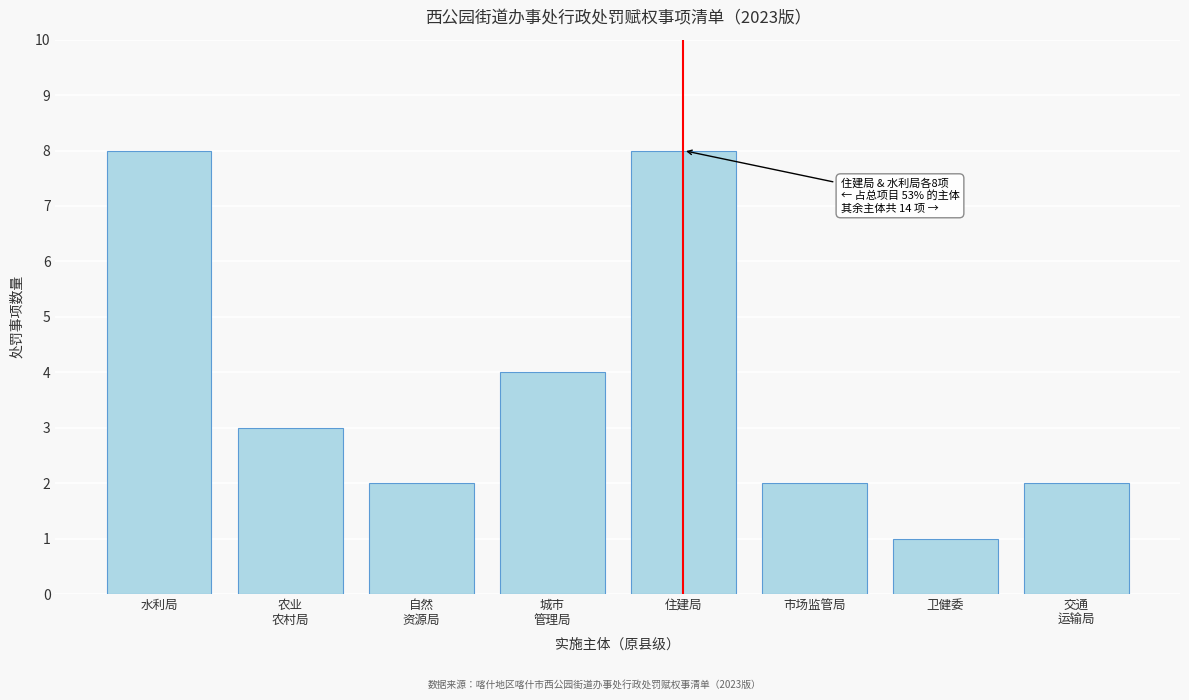

Reading left to right, extract all data points from this chart.

8	3	2	4	8	2	1	2